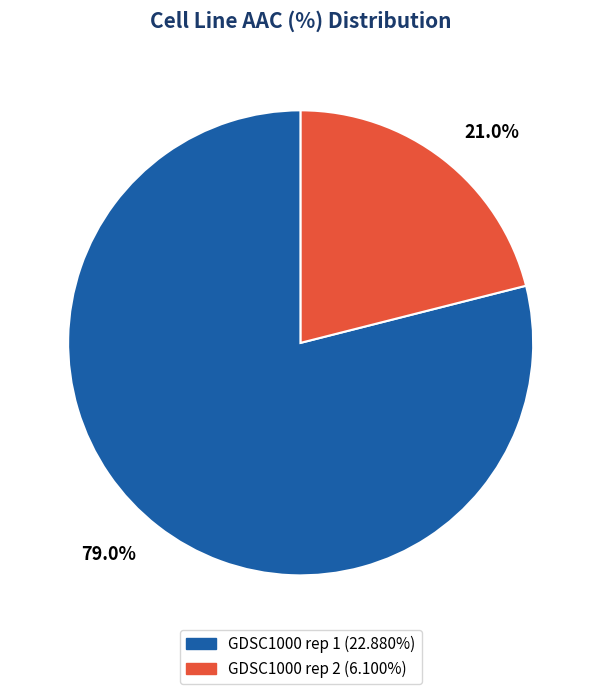

To the nearest percent, what is the difference between the largest and smallest slice percentages?

58%